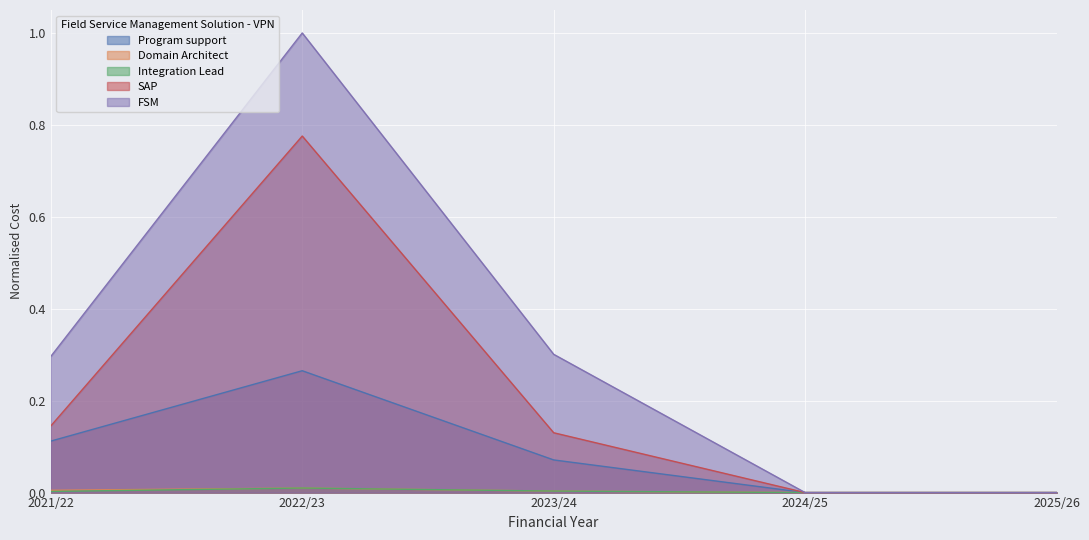

Count the Domain Architect values in the range 0 to 1.

5